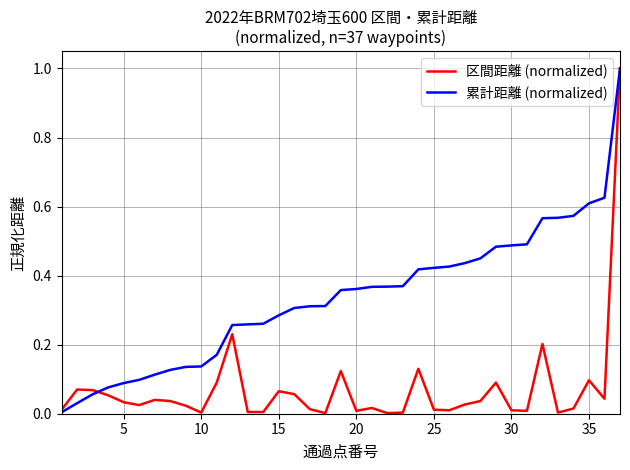

Which series has the largest range (max minus min)?

区間距離 (normalized)